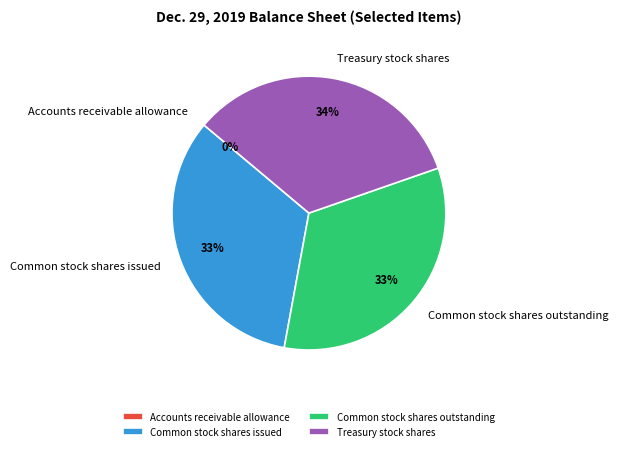

What is the ratio of the value at Treasury stock shares to the value at Common stock shares issued?

1.0